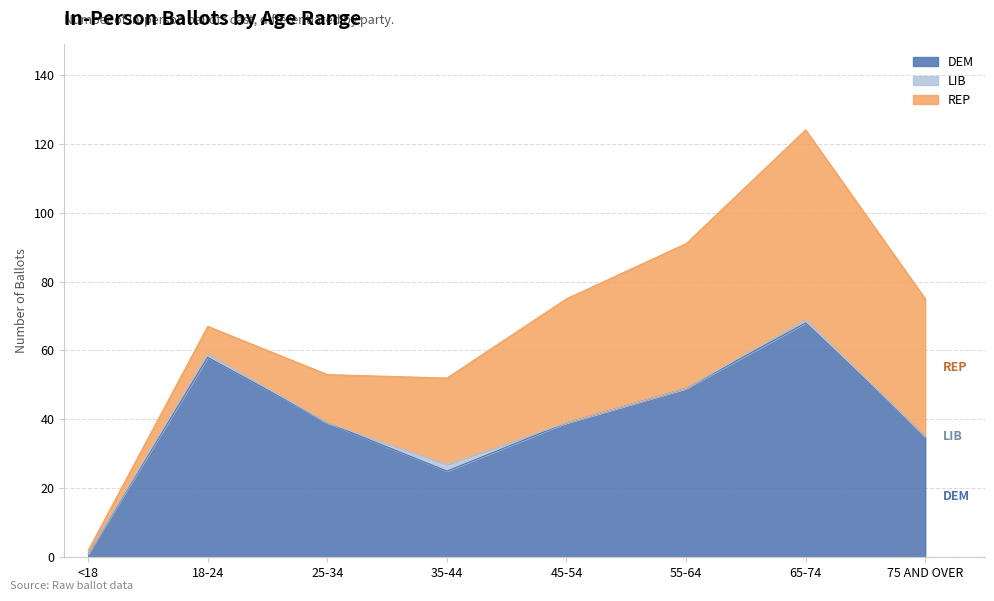

What position from the left is 18-24?

2